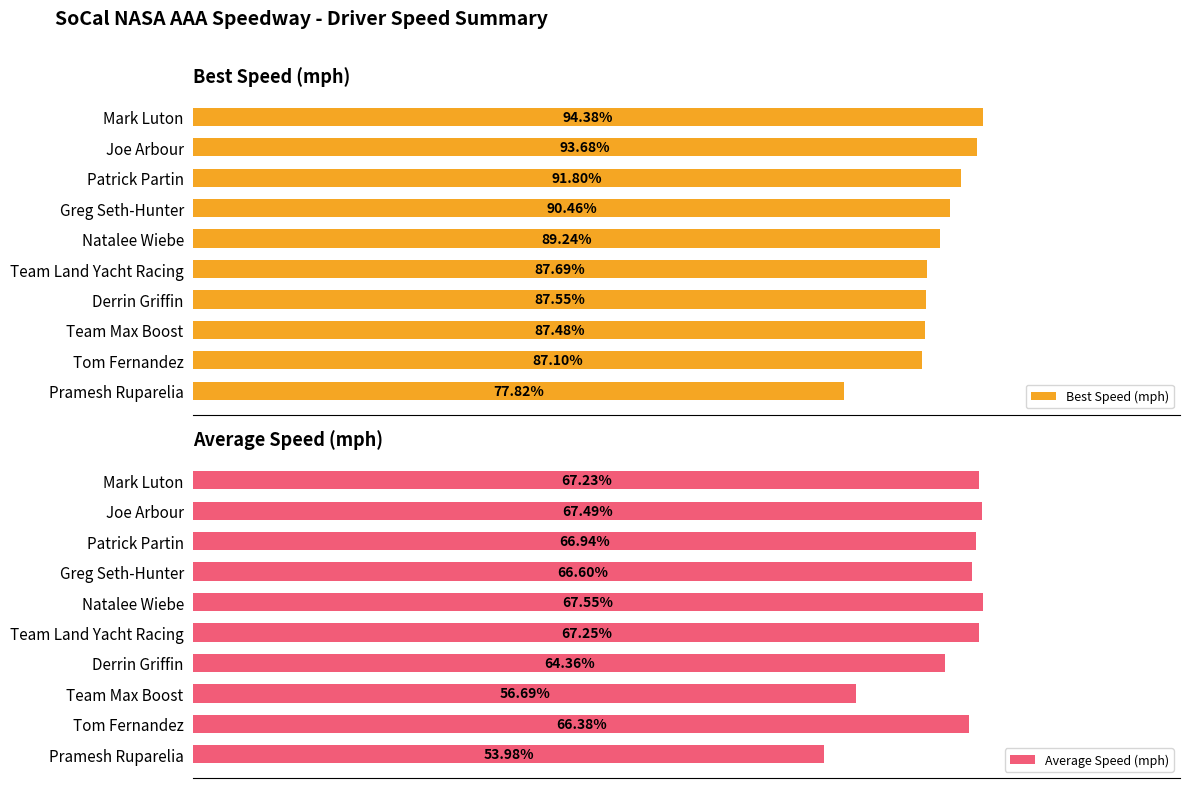

Are the bars grouped side by side (vs. stacked)?

Yes